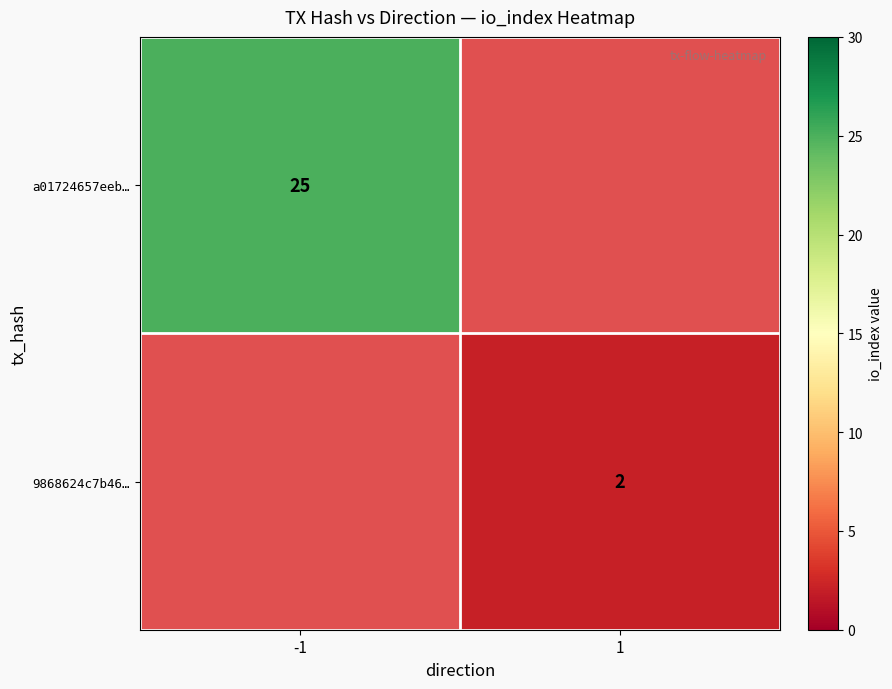

True or false: 9868624c7b46… has a value of 3 at 1.

False